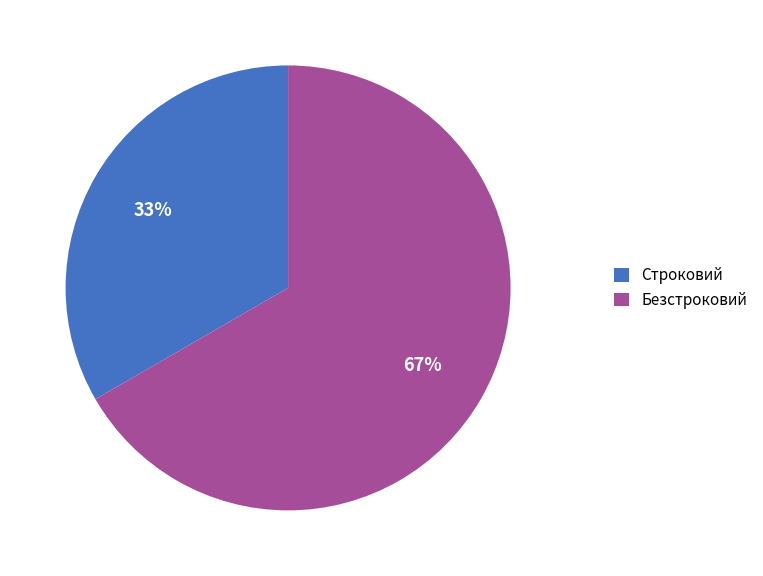

To the nearest percent, what is the average slice percentage?

50%